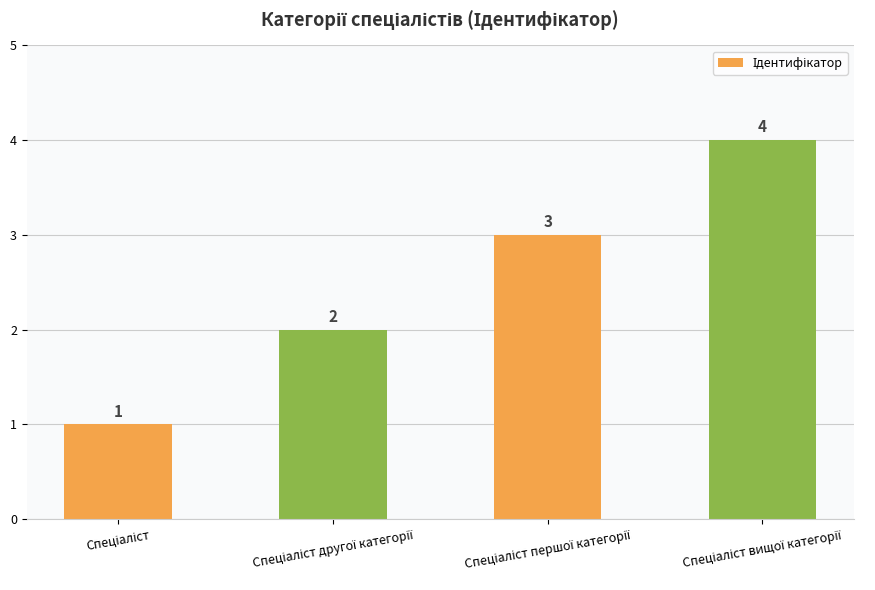

What is the value of the 1st bar from the left?

1